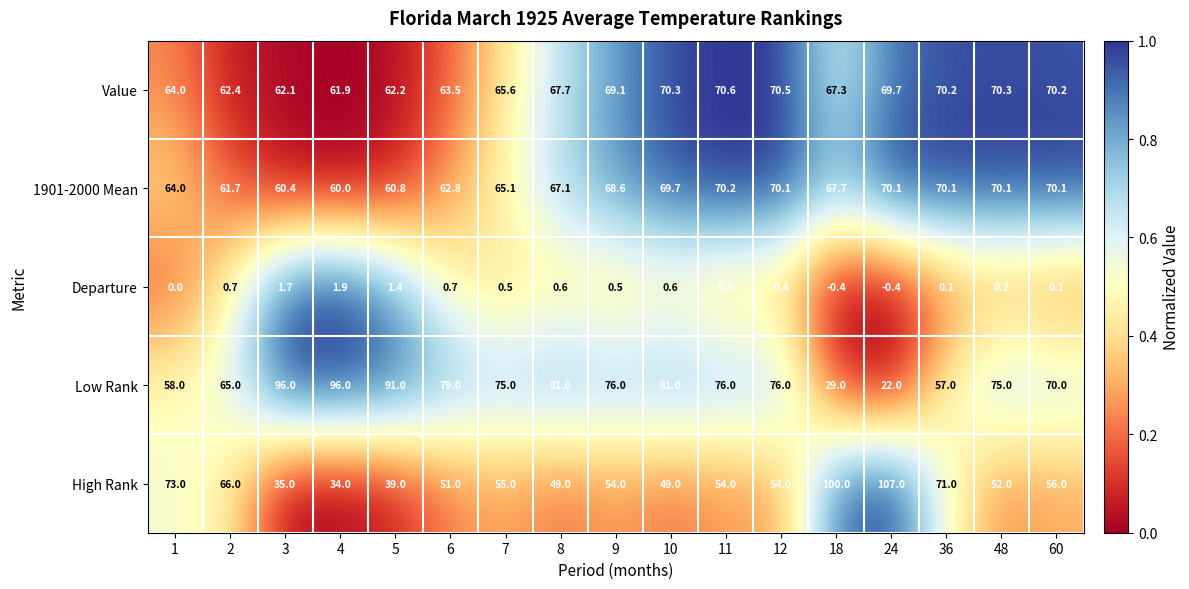

Which series has the largest total across all categories?

Low Rank